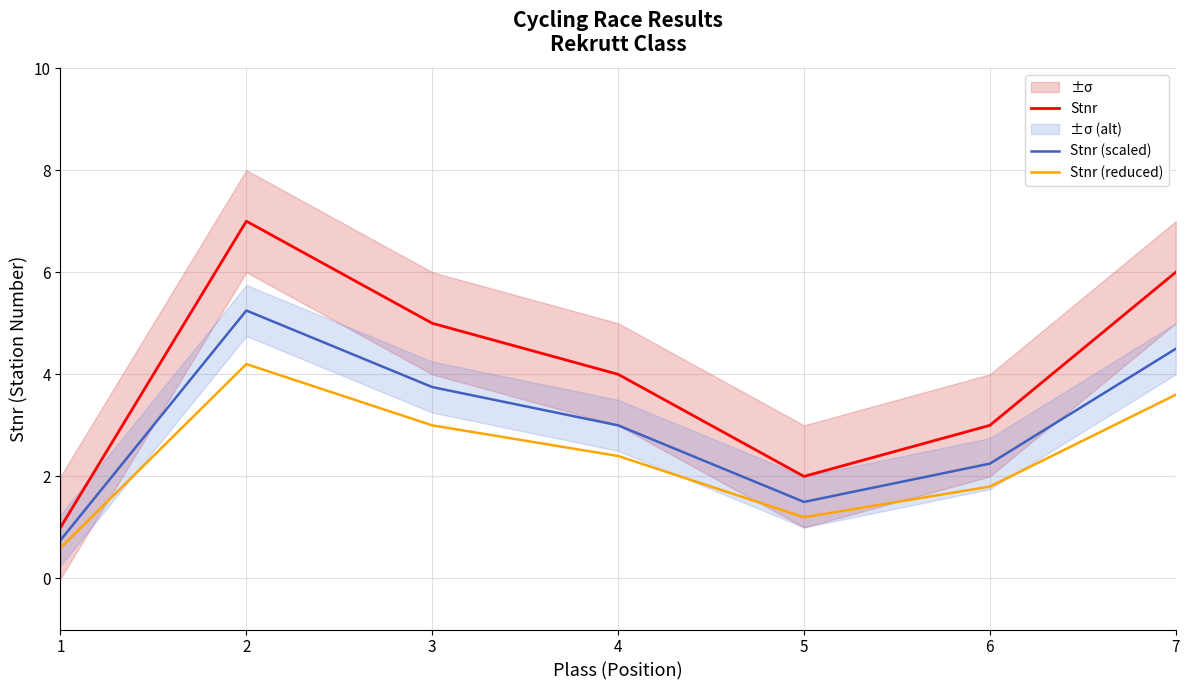

How many interior local valleys does the Stnr (scaled) series have?

1